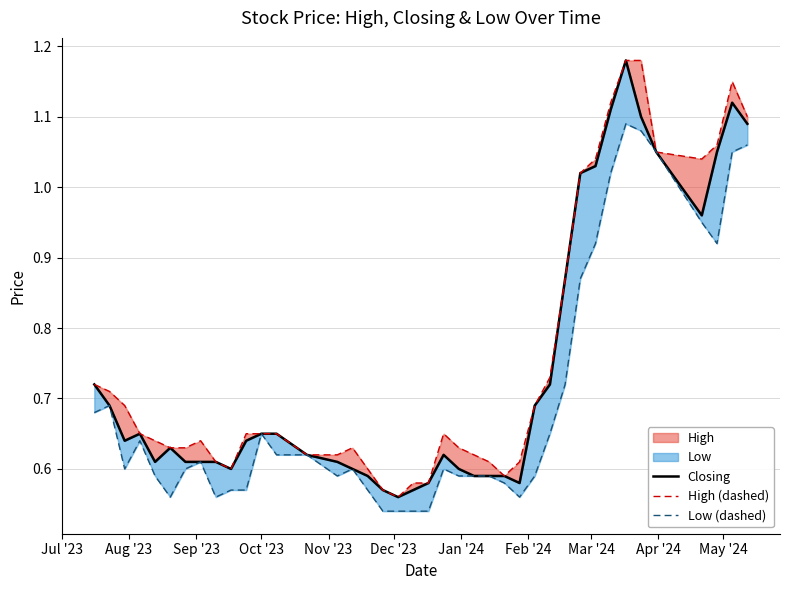

What is the difference between the maximum and minimum values in the Low (dashed) series?

0.6